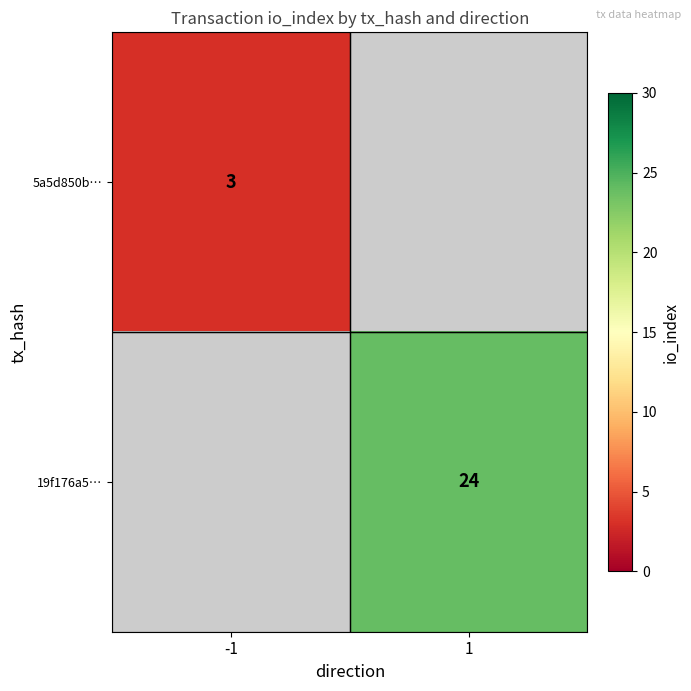

True or false: 5a5d850b… has a value of 2 at -1.

False